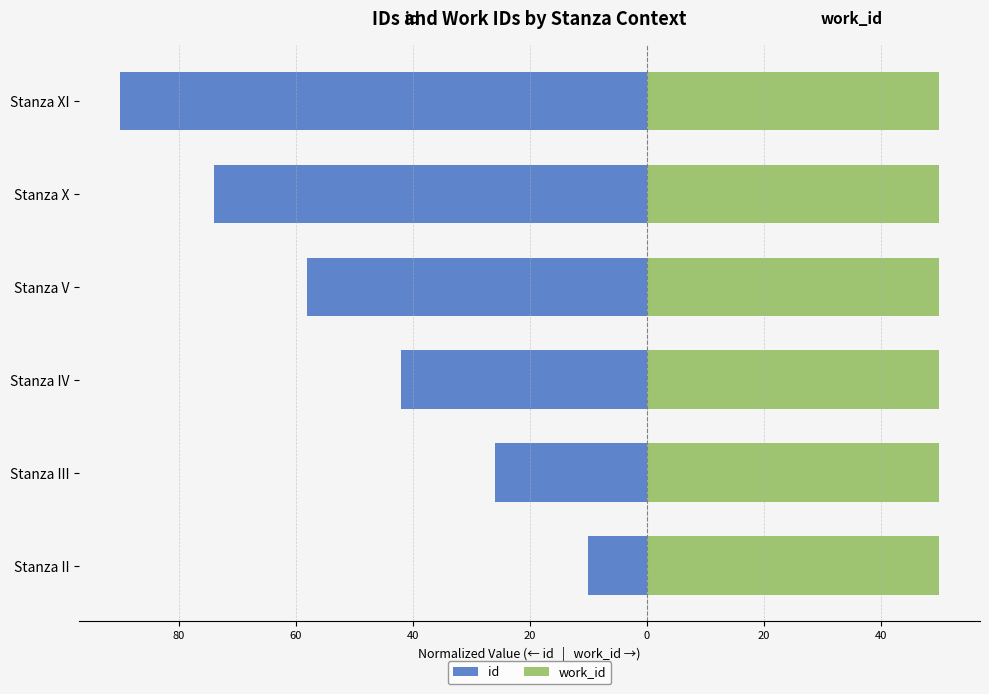

Which has a higher value, Stanza X or Stanza IV?

Stanza IV